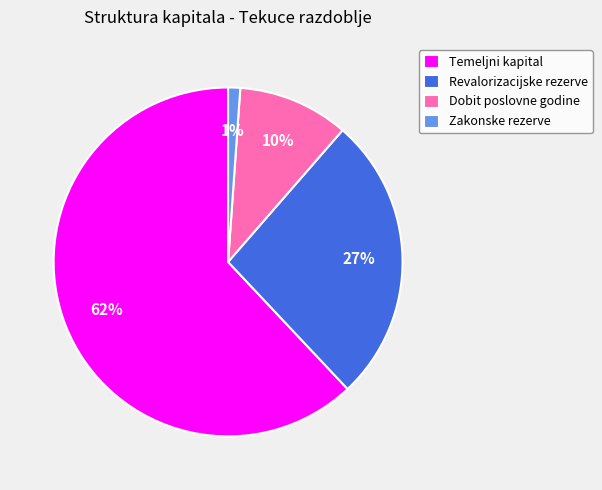

Is it true that Revalorizacijske rezerve is 16% of the pie?

False